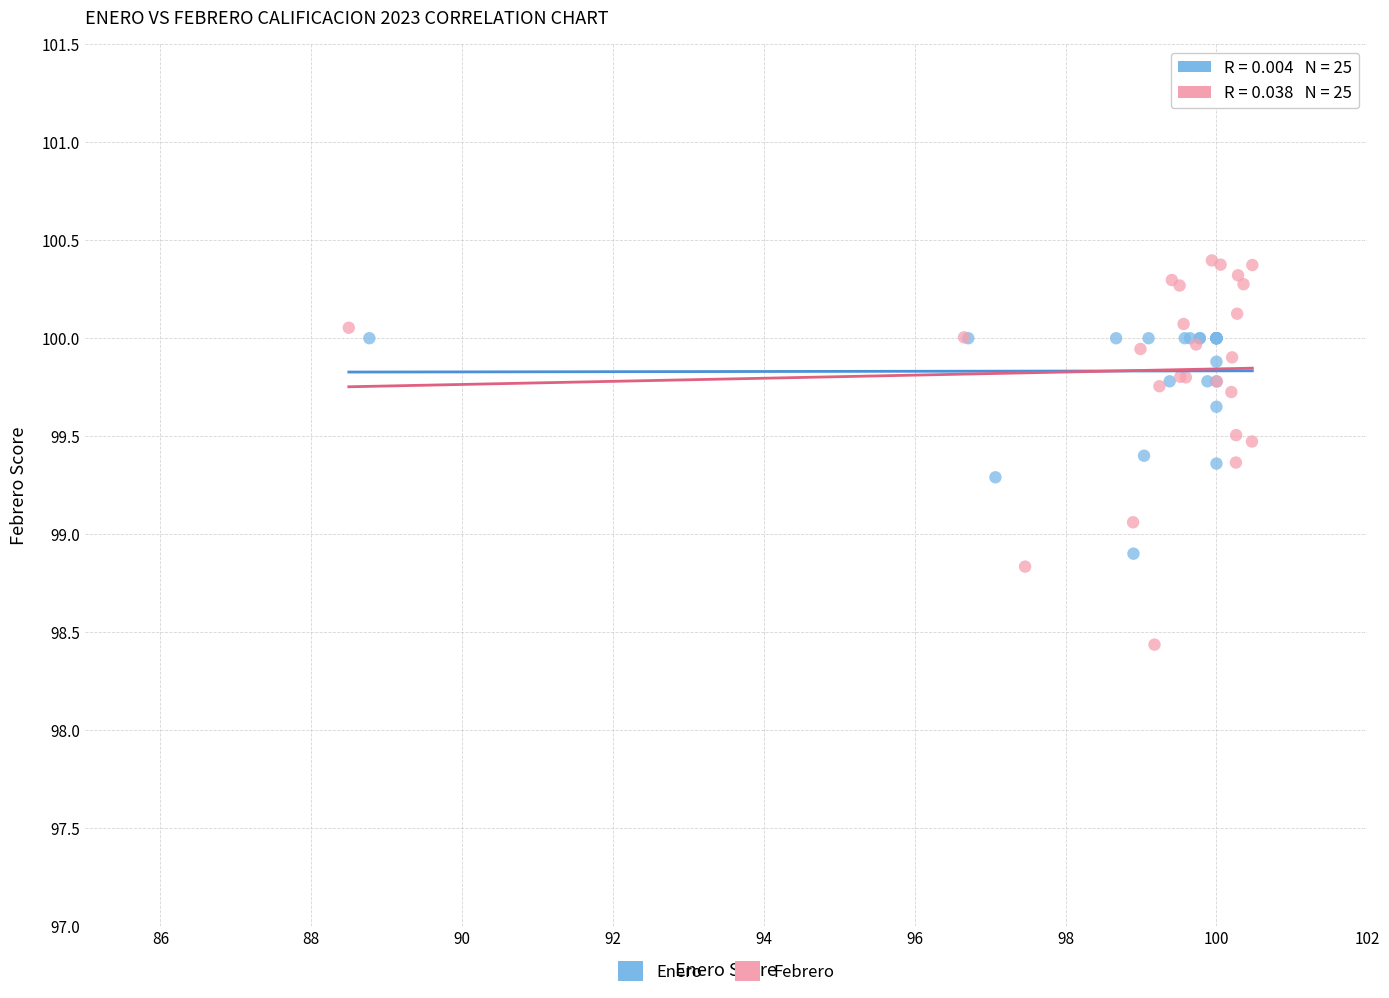

Which series reaches the maximum Y coordinate?

Febrero